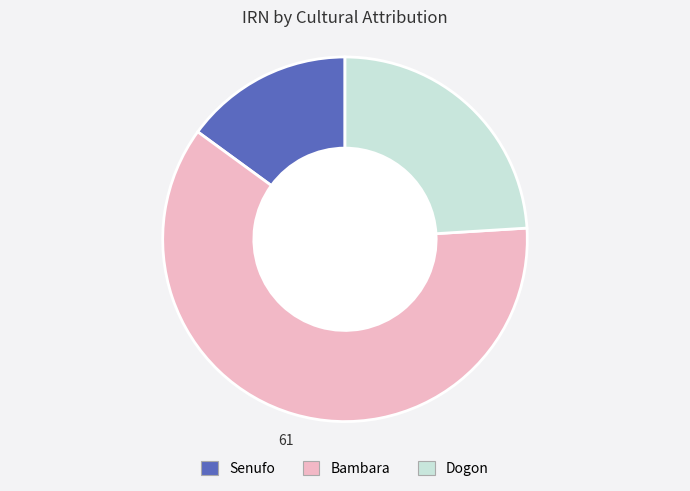

Does any single category account for the majority?

Yes